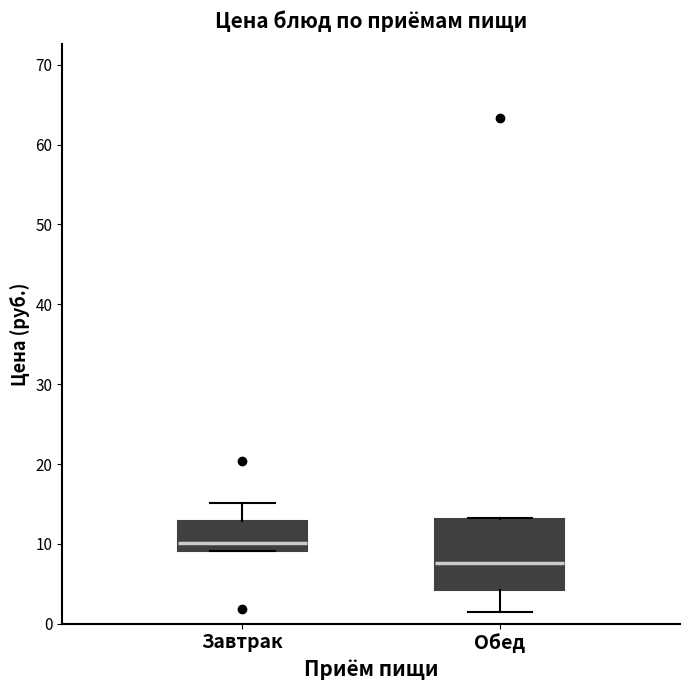

Reading left to right, read every box against the y-axis: the position of its median line, the range the box covers, and the ends of its whiskers. The values are not printed on the chart, so give them approximately, as read against the axis.

Завтрак: median 10, box 9 to 13, whiskers 9 to 15
Обед: median 8, box 4 to 13, whiskers 1 to 13